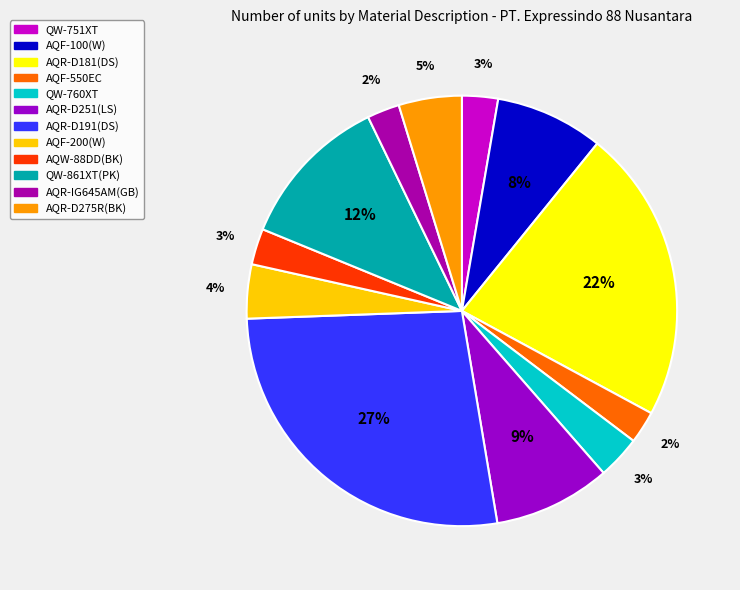

Is AQR-D181(DS) the majority of the pie?

No